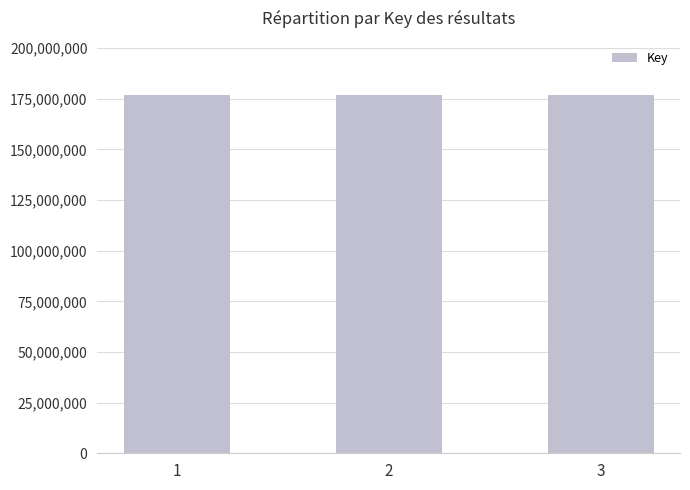

The value at 2 is 177049510. True or false?

True